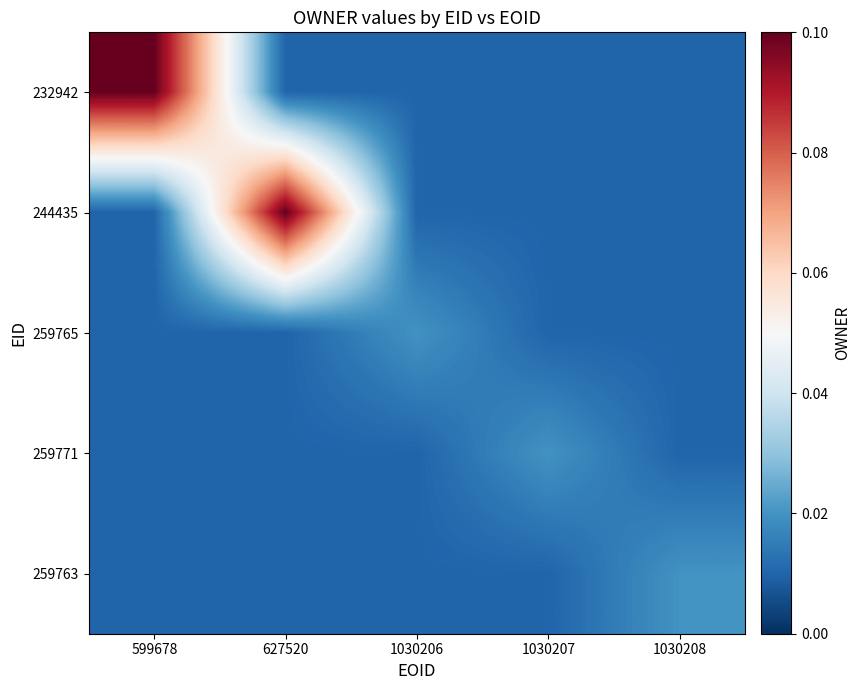

Rank the series at 599678 from lowest to highest value.

244435, 259765, 259771, 259763, 232942